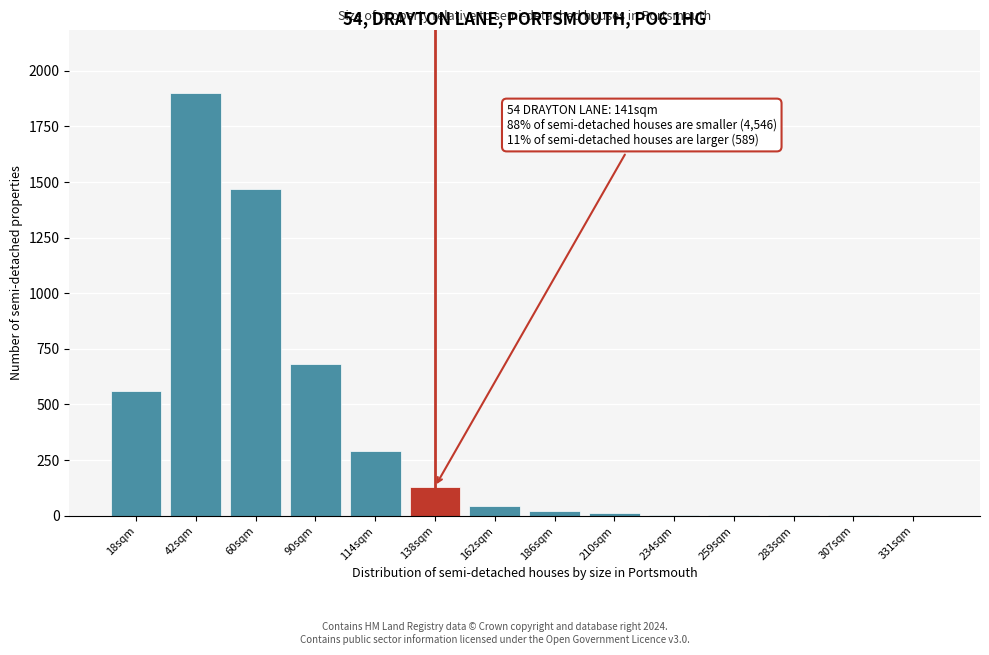

Is it true that the value at 138sqm is 209?

False